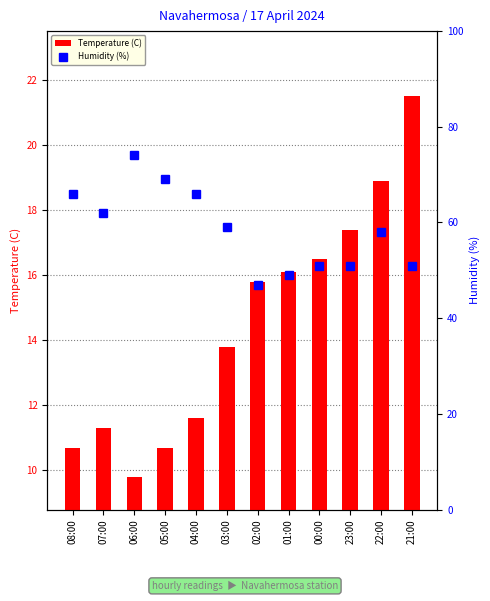

List the series in order of their overall mean, lowest first.

Temperature (C), Humidity (%)